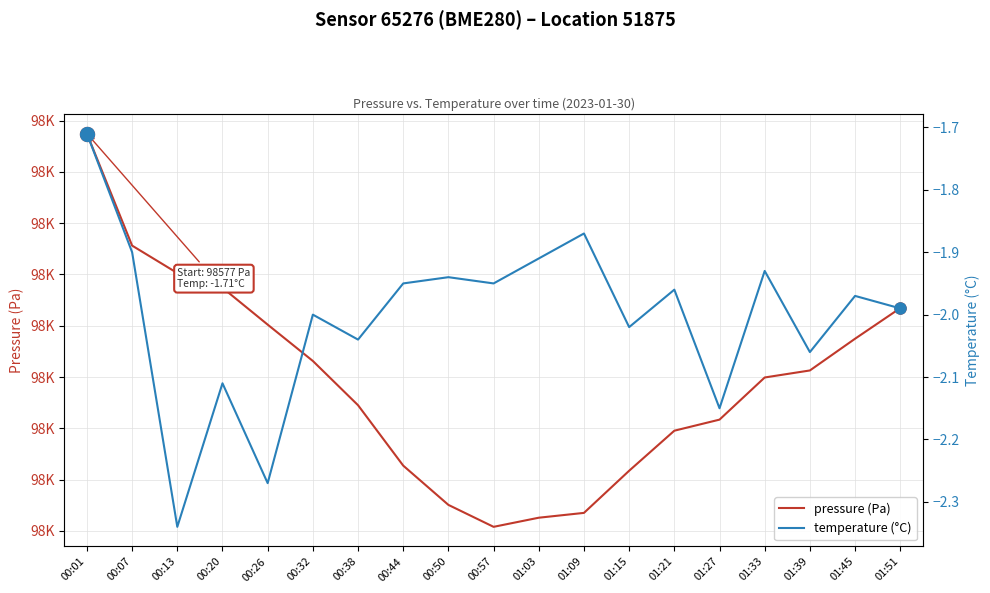

At which label is temperature (°C) closest to -2?

00:32